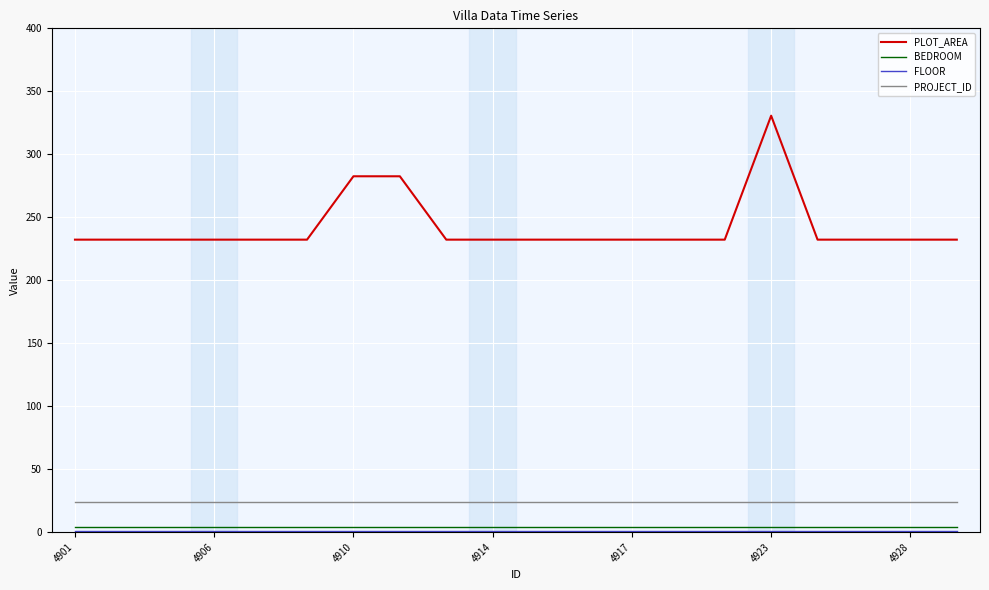

True or false: BEDROOM and PLOT_AREA intersect in this chart.

False